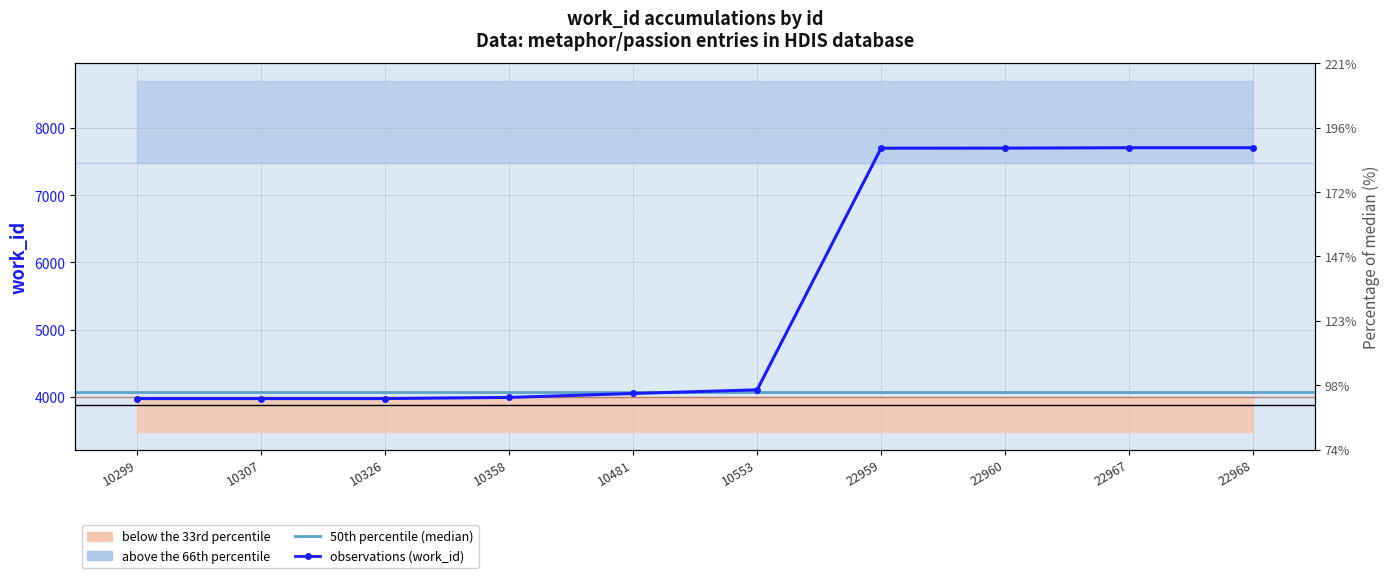

Rank the categories by value from highest to lowest.

22967, 22968, 22960, 22959, 10553, 10481, 10358, 10299, 10307, 10326